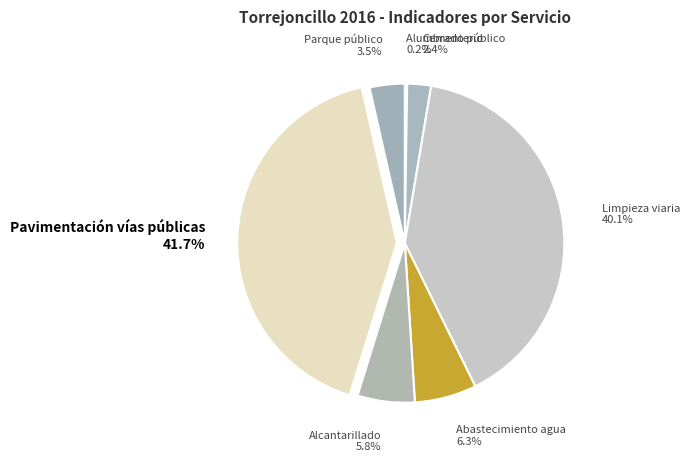

The Pavimentación vías públicas slice represents 51% of the pie. True or false?

False